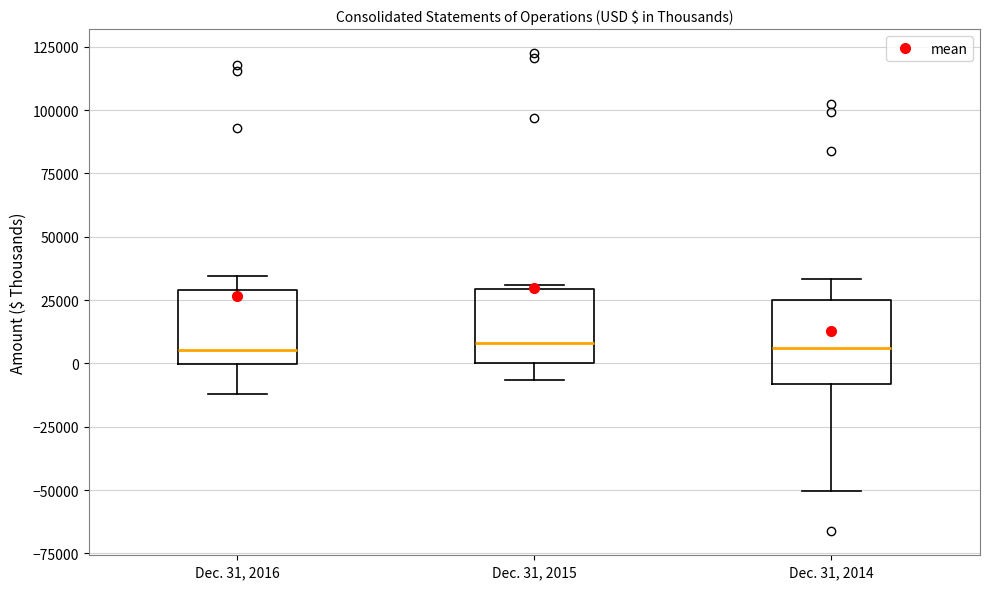

Where is the lower edge of the box for Dec. 31, 2015 on the y-axis? The values are not printed on the chart, so give them approximately, as read against the axis.

0